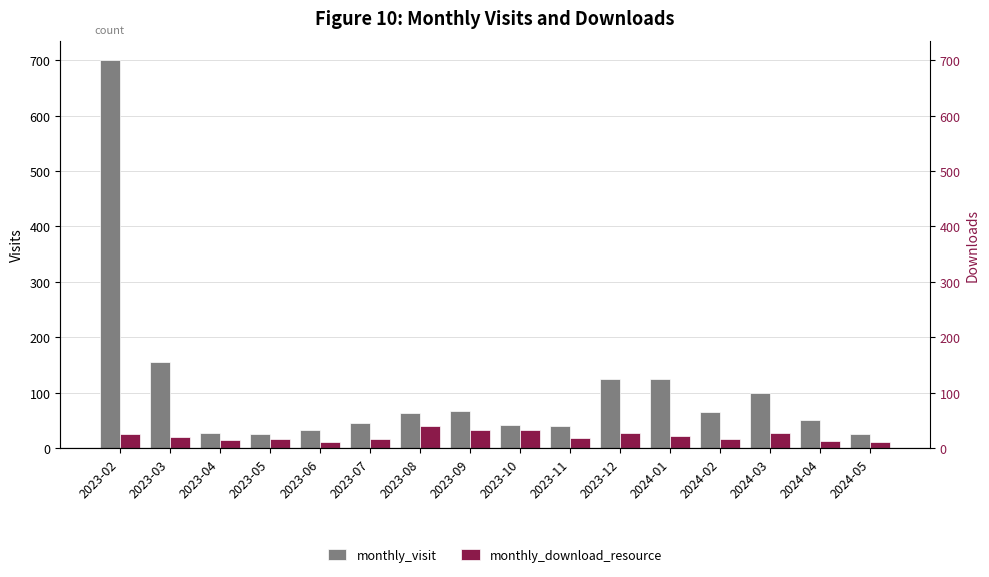

What is the label of the 13th bar from the left?

2024-02